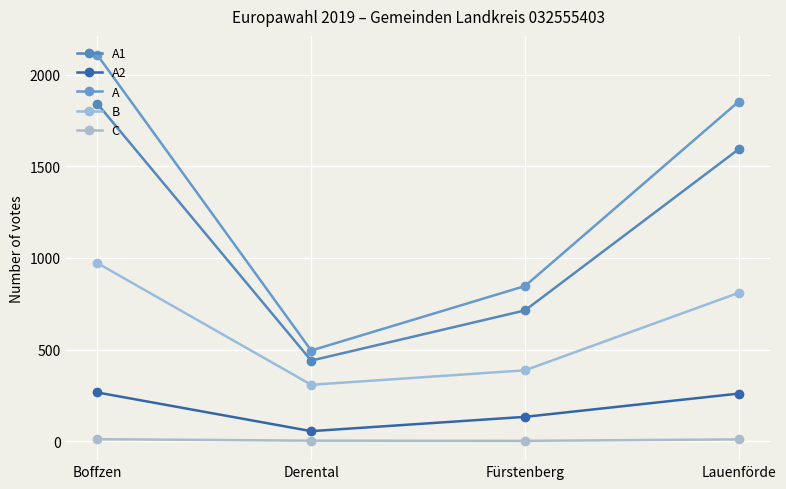

What are all the series names shown in the legend?

A1, A2, A, B, C